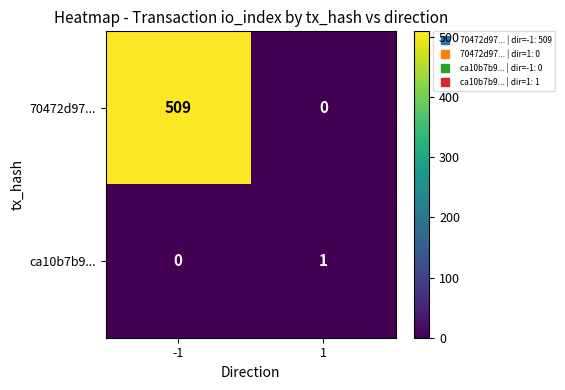

What is the approximate value of 70472d97... at -1?

509